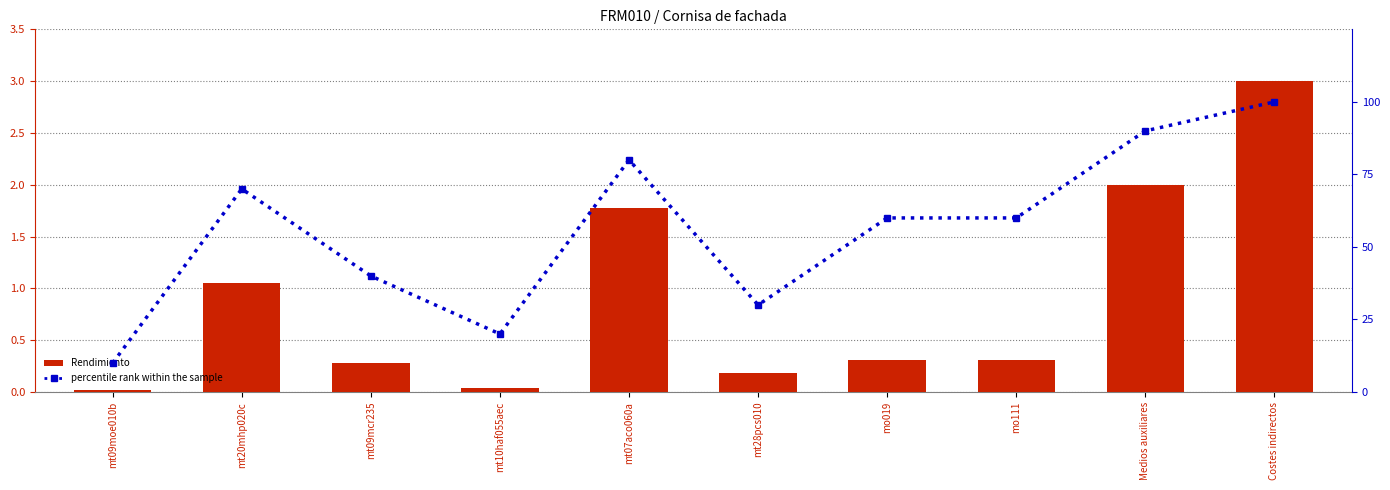

The value of percentile rank within the sample at mo111 is 22.1. True or false?

False